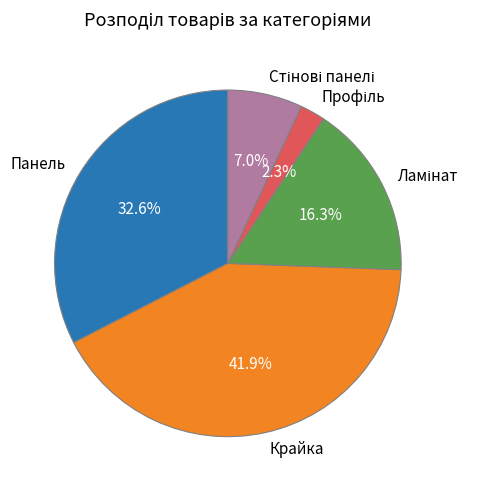

Is there a majority slice in this chart?

No